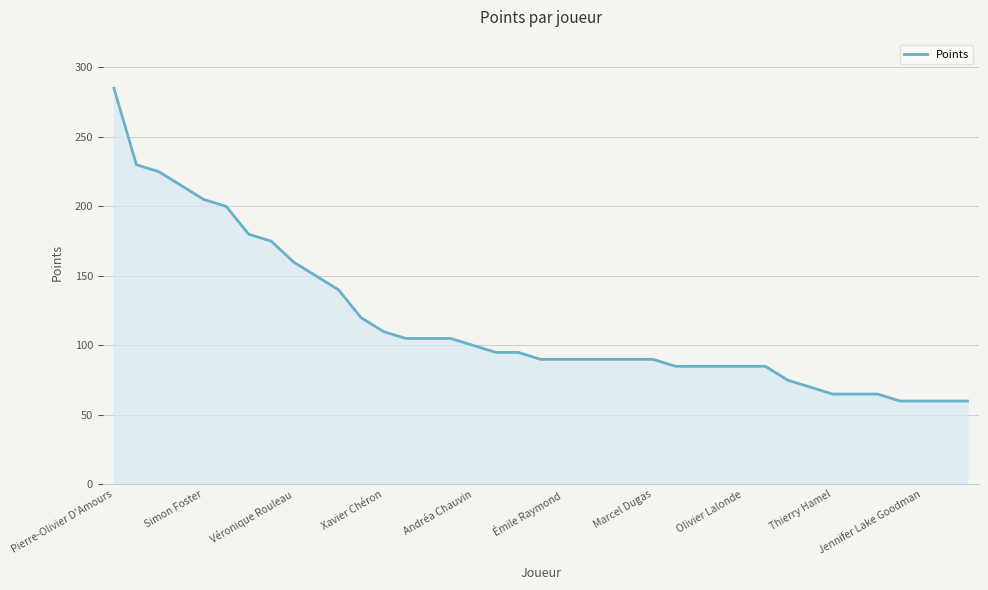

What is the difference between the maximum and minimum values?

225